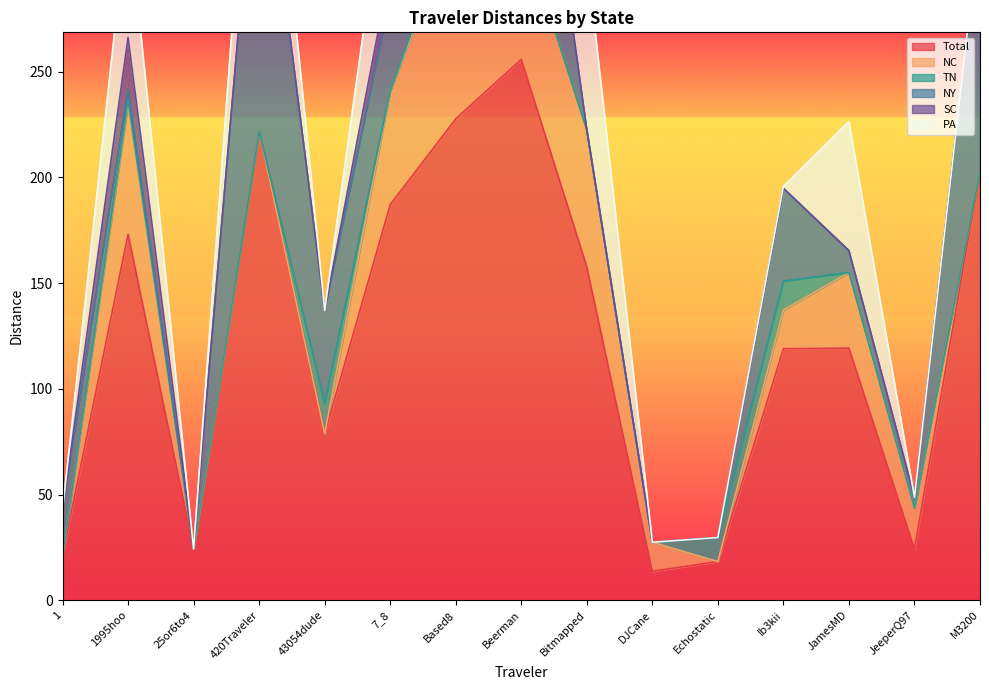

What is the difference between the NY values at M3200 and 43054dude?

73.7